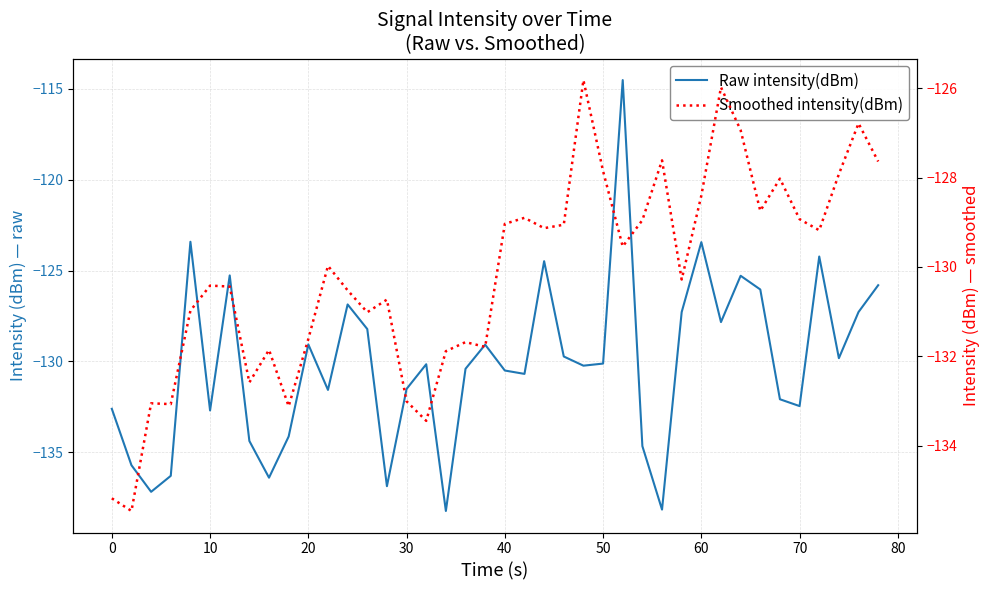

True or false: Raw intensity(dBm) has a value of -216.9 at 32.

False